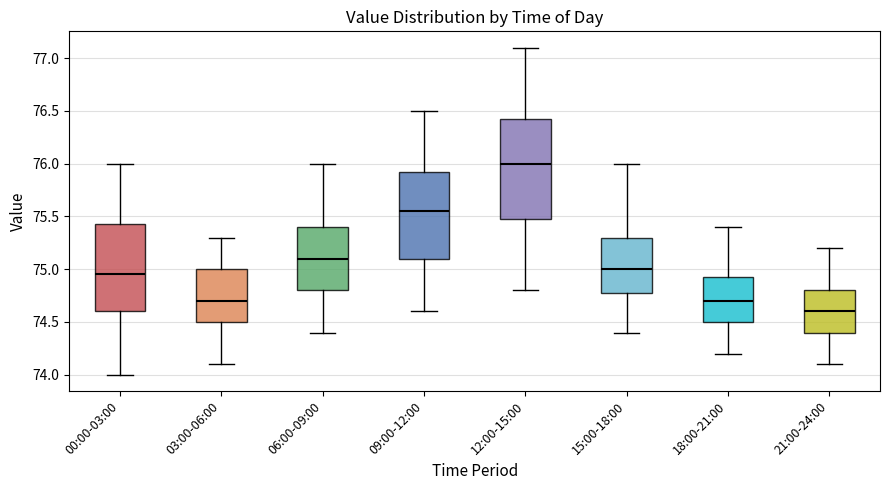

Where is the lower edge of the box for 09:00-12:00 on the y-axis? The values are not printed on the chart, so give them approximately, as read against the axis.

75.10